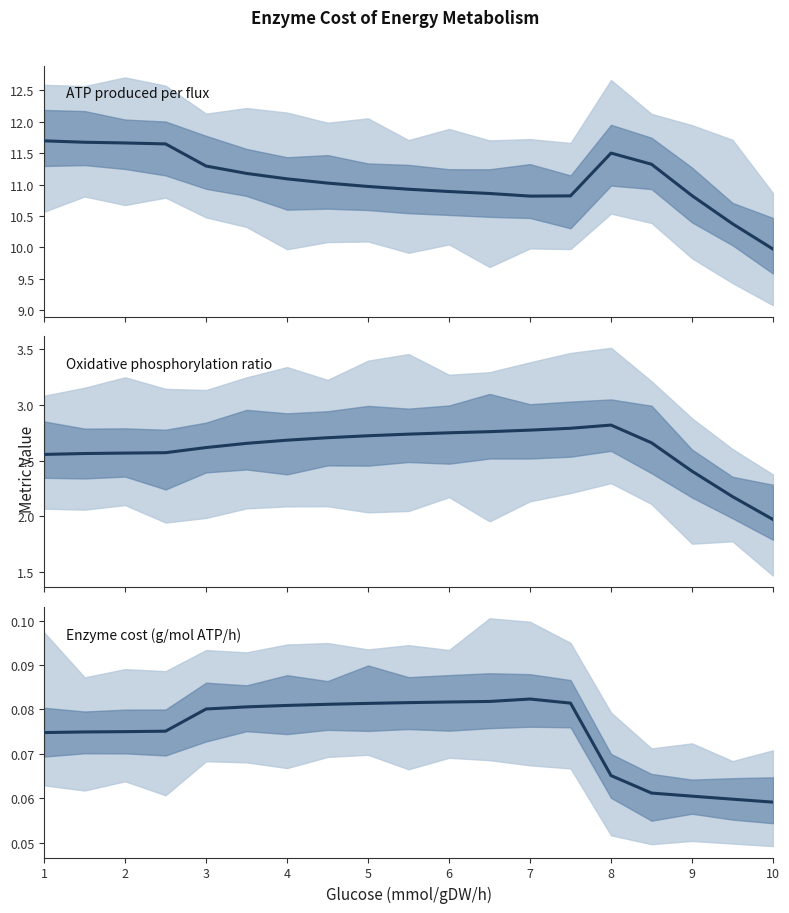

True or false: Oxidative phosphorylation ratio has more than 1 interior local peaks.

False